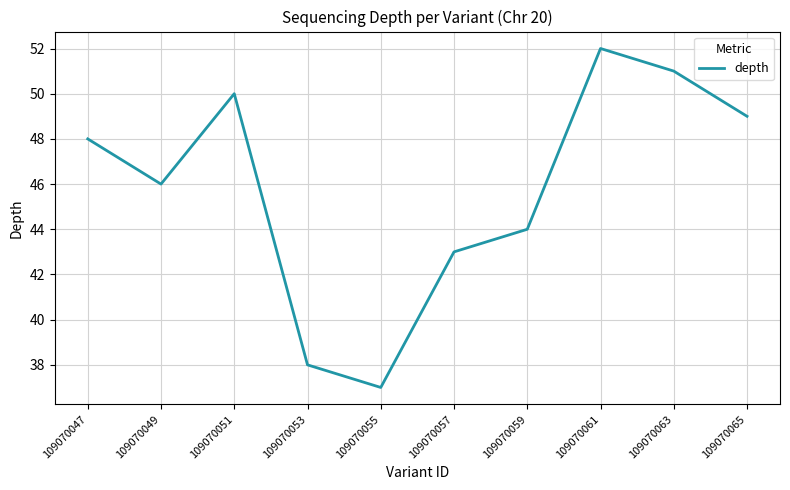

Rank the categories by value from highest to lowest.

109070061, 109070063, 109070051, 109070065, 109070047, 109070049, 109070059, 109070057, 109070053, 109070055